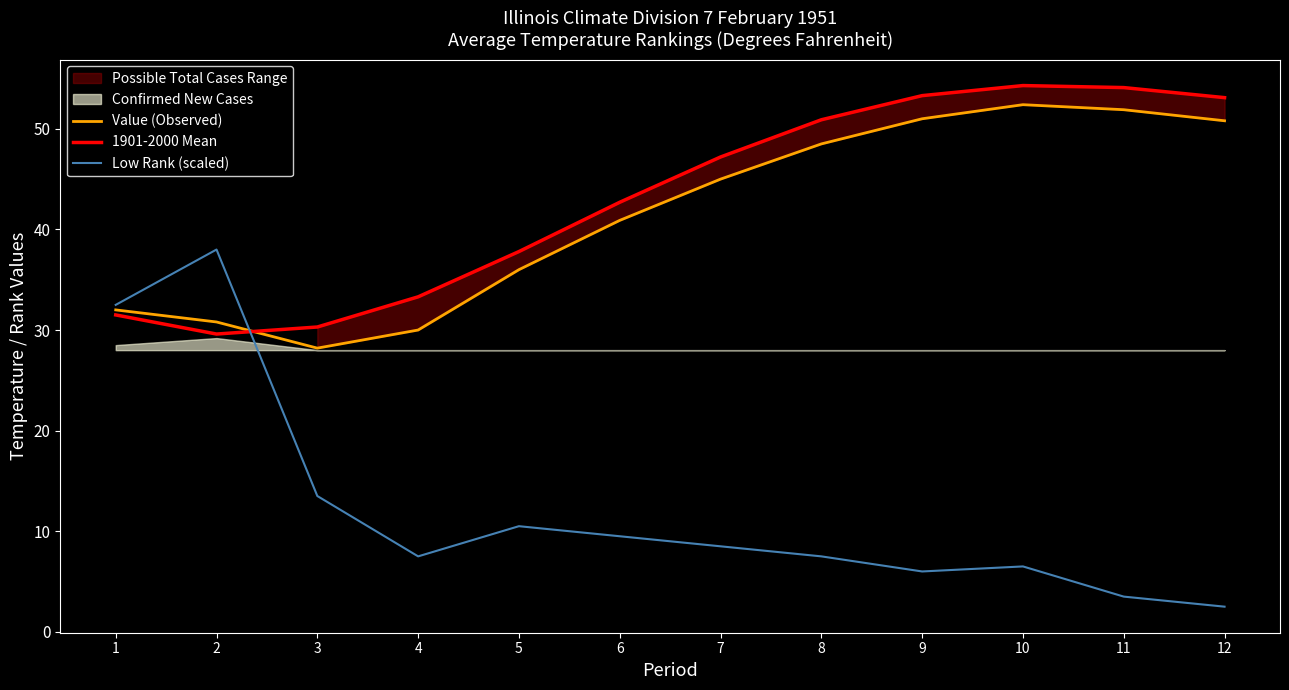

At which label does Value (Observed) reach its minimum?

3